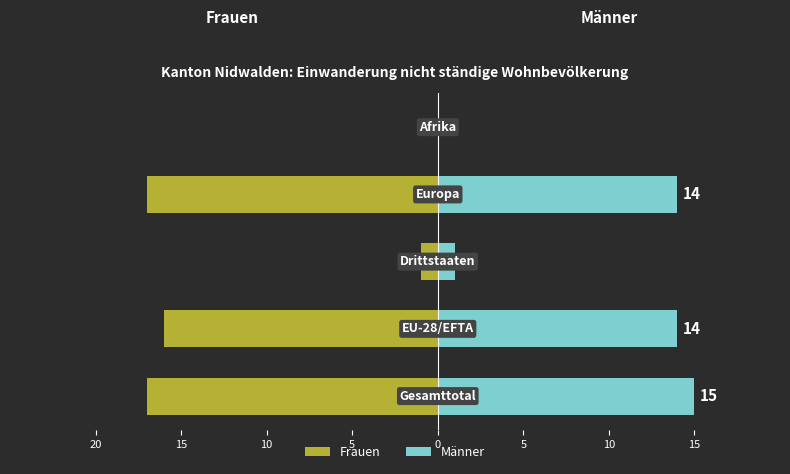

The Frauen series shows -17 at 5. True or false?

True